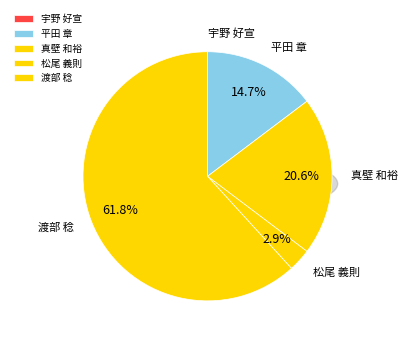

The 渡部 稔 slice represents 56% of the pie. True or false?

False